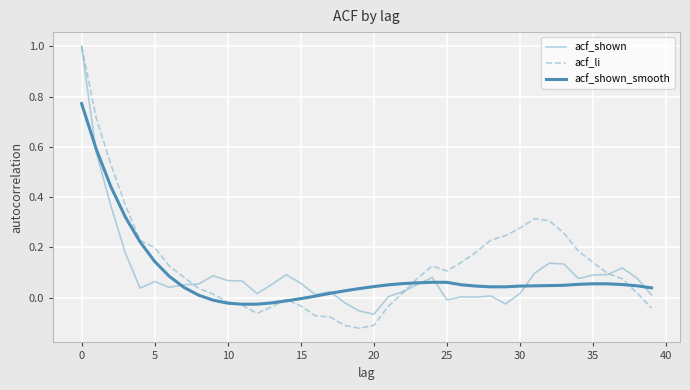

Which series has the widest spread of values?

acf_li